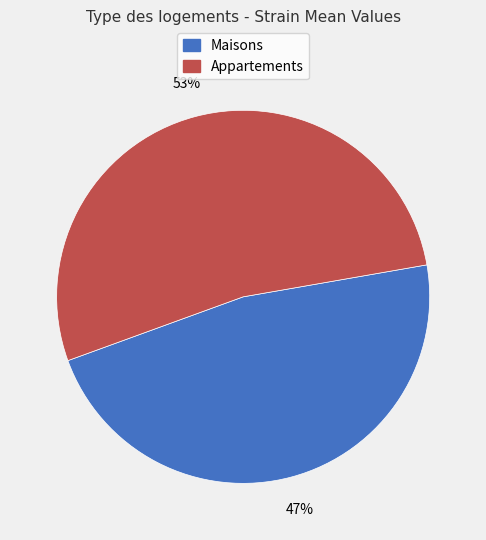

Is there any slice that represents more than half of the pie?

Yes